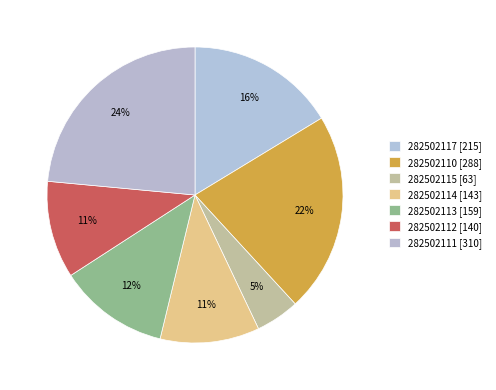

Count the number of slices in the pie.

7